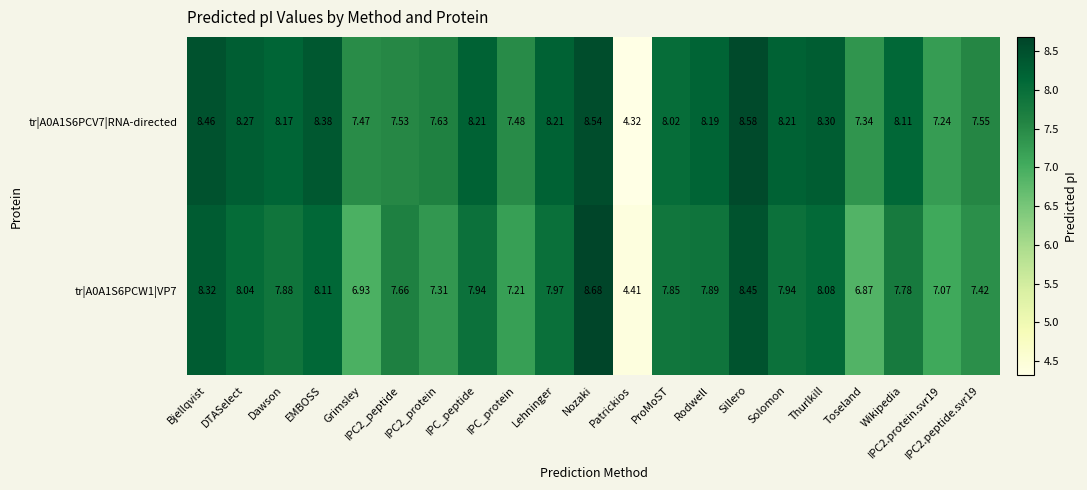

Which category has the lowest value across all series?

Patrickios